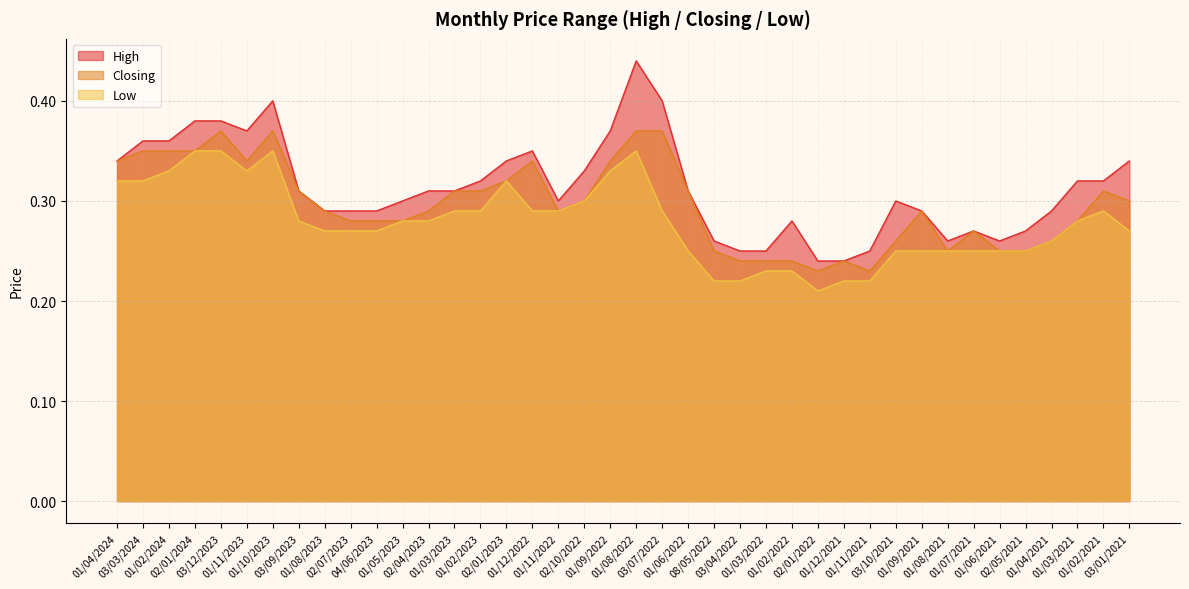

At how many categories does at least one series exceed 0?

40